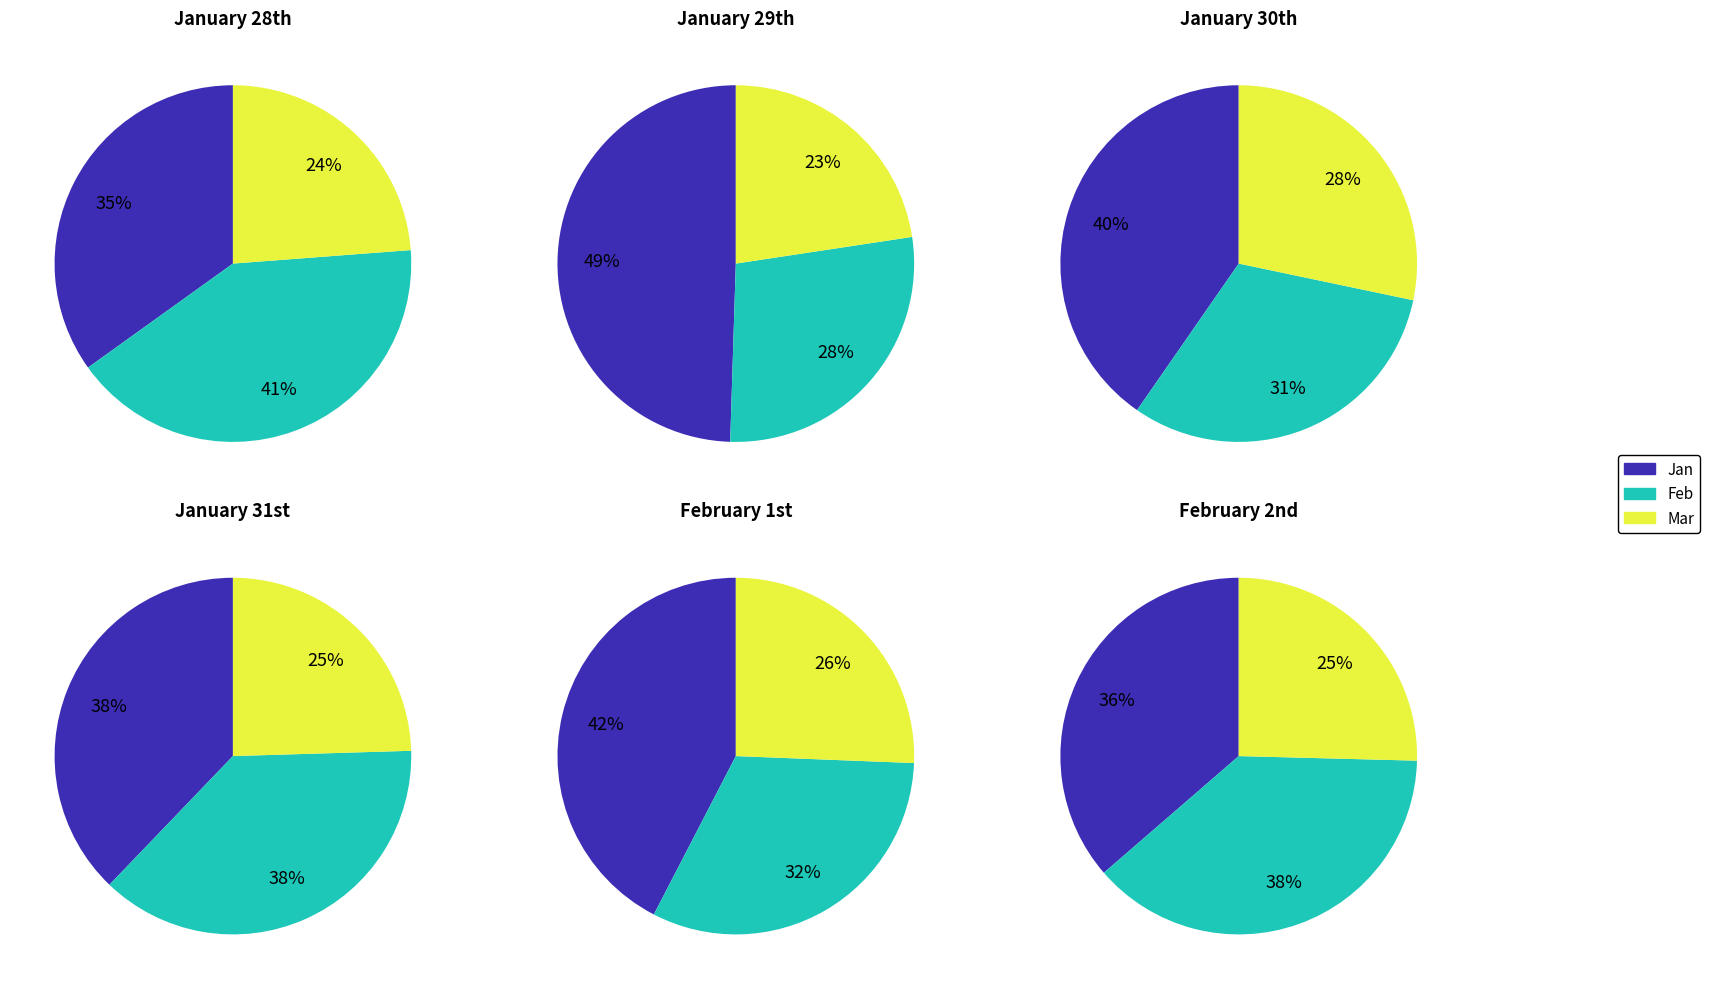

Does pct25 represent more than half of the total?

No